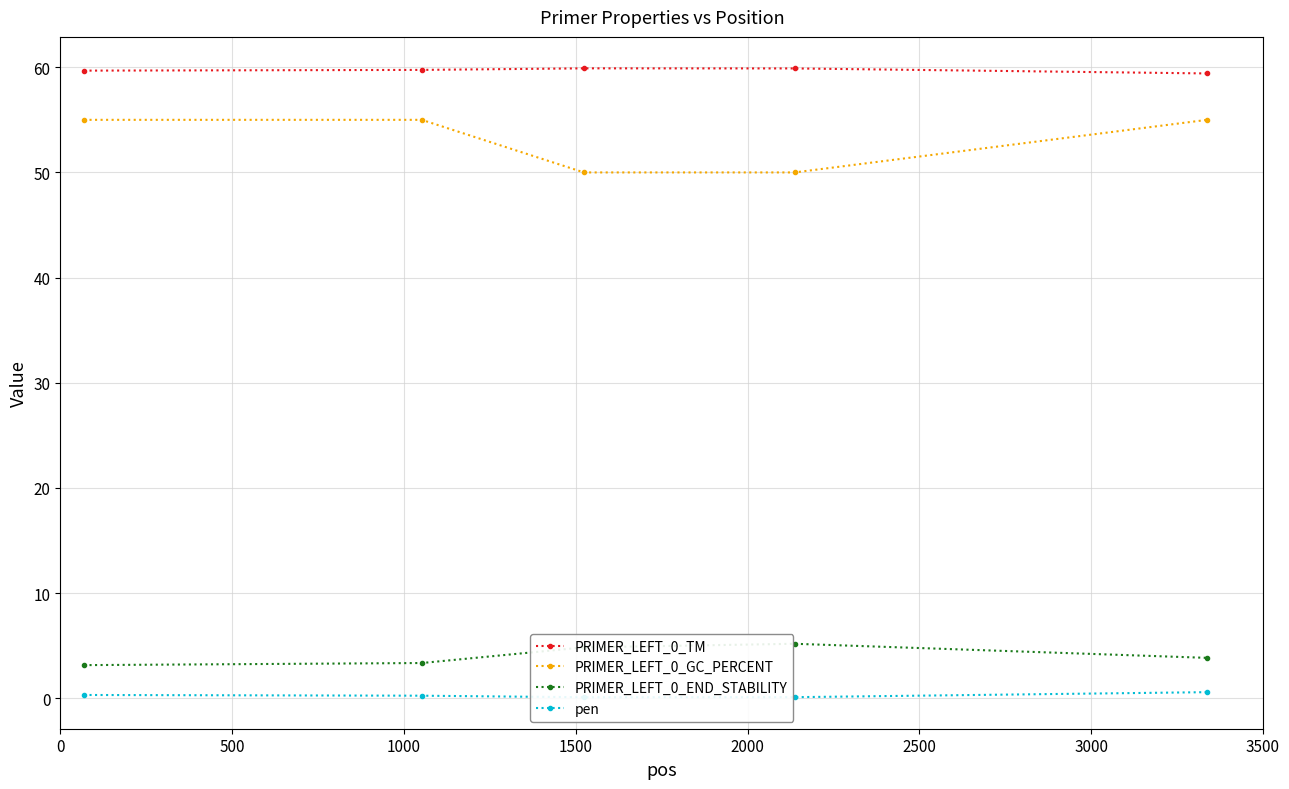

True or false: PRIMER_LEFT_0_GC_PERCENT has more than 2 interior local peaks.

False